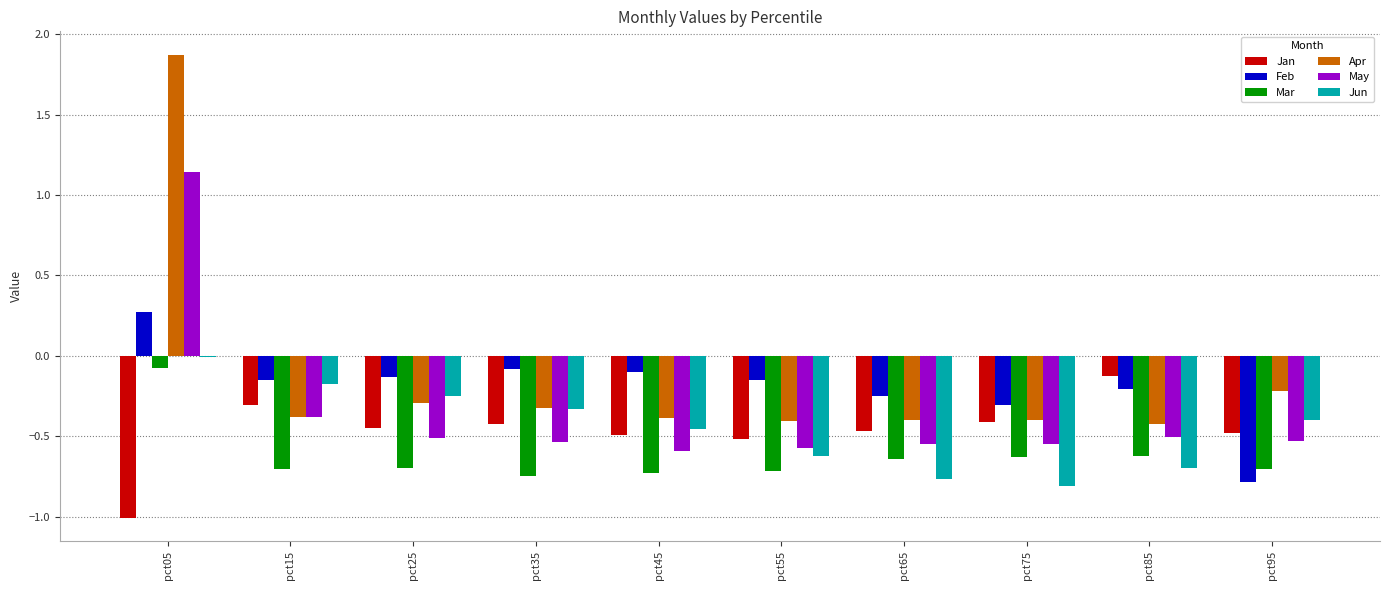

What is the total value across all series at pct05?

2.2